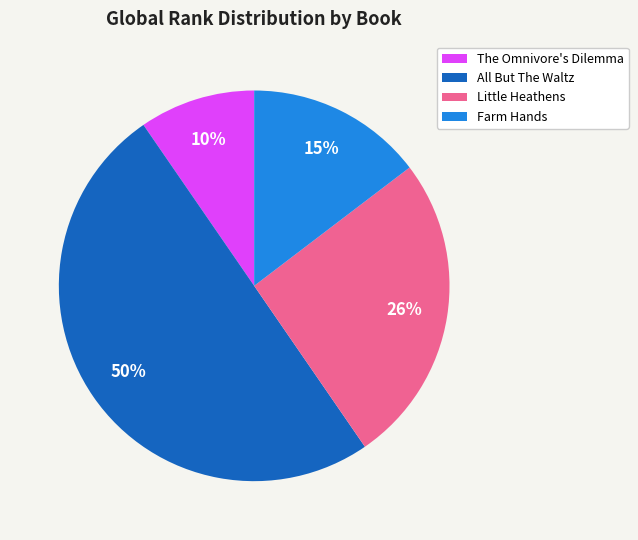

How many segments does this pie chart have?

4